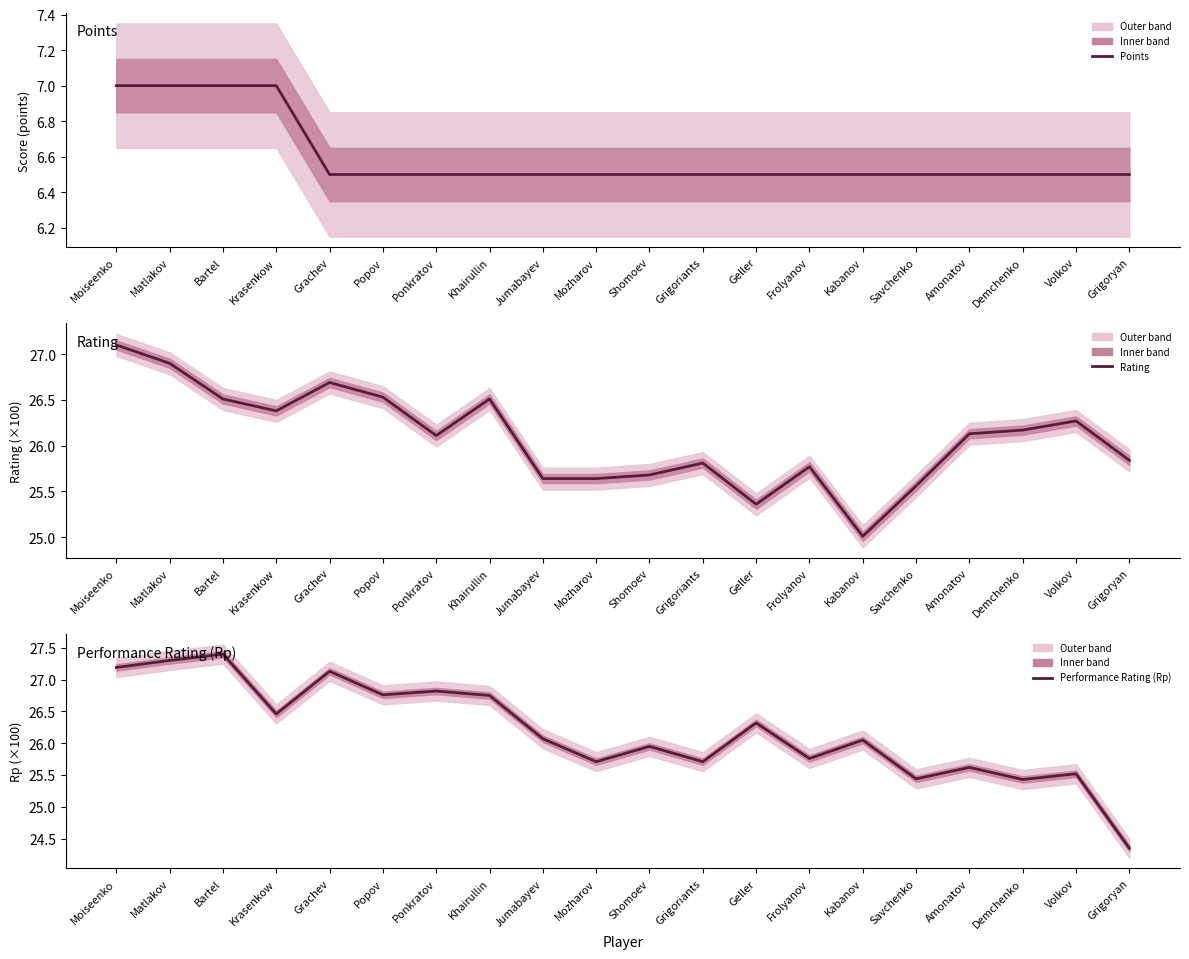

Where is Rating nearest to the value 26?

Ponkratov